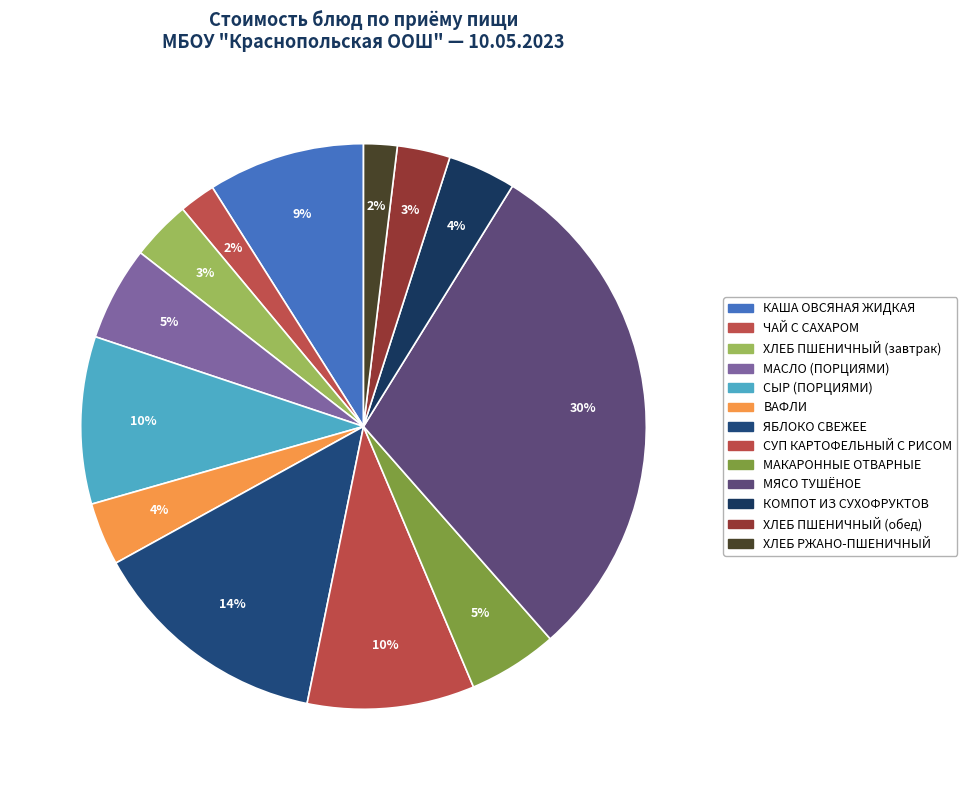

Is there a majority slice in this chart?

No